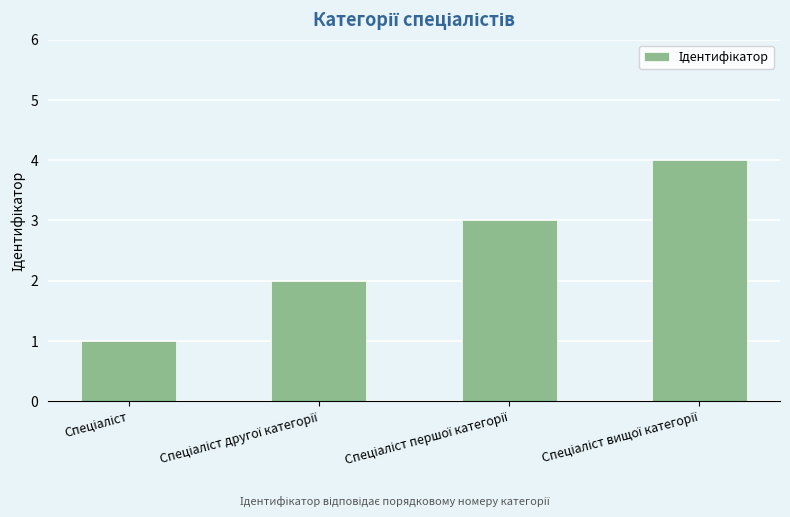

What is the difference between the maximum and minimum values?

3